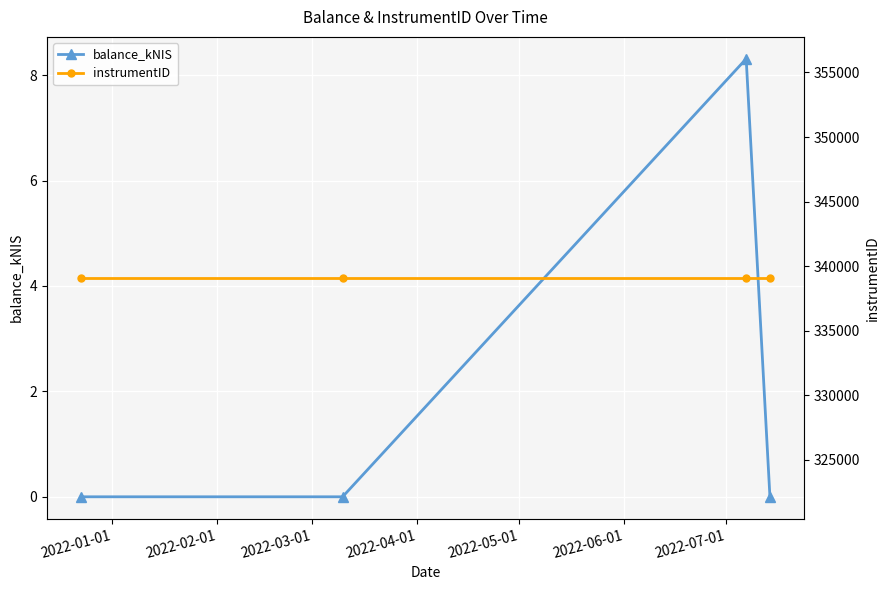

How many data points does each series have?

4